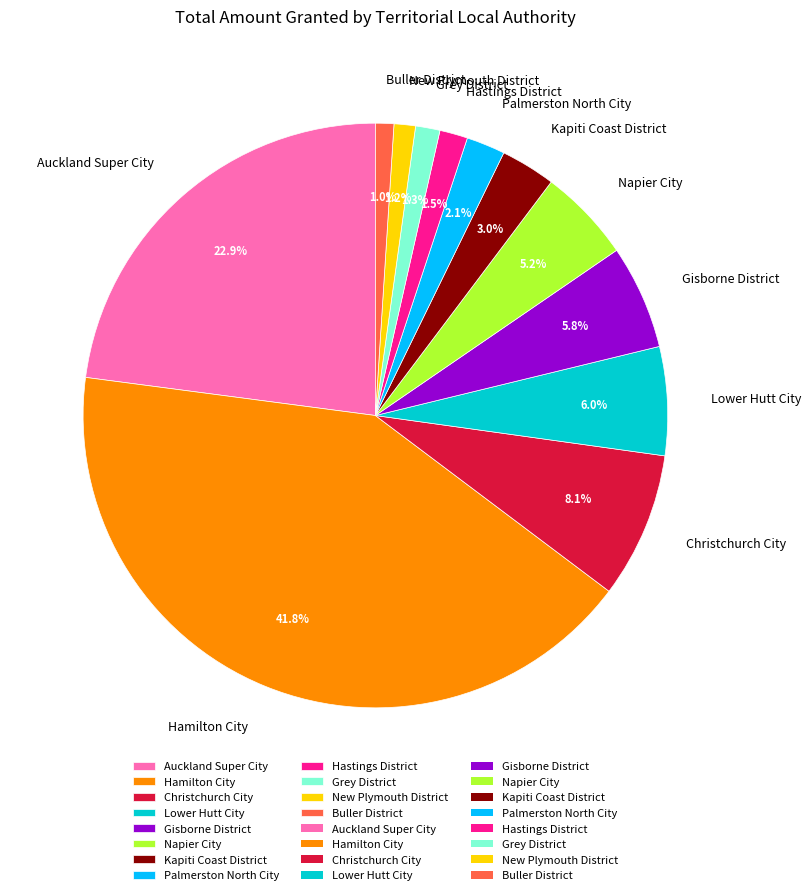

To the nearest percent, what is the combined percentage of Hastings District and Napier City?

7%